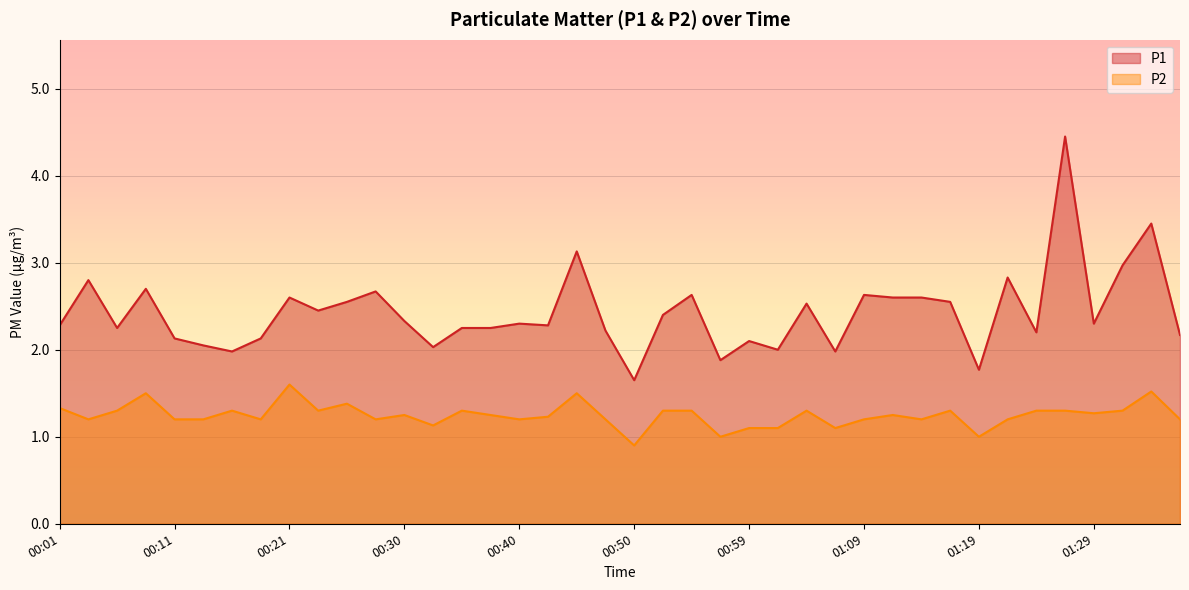

What is the label of the 20th point from the left?

00:47